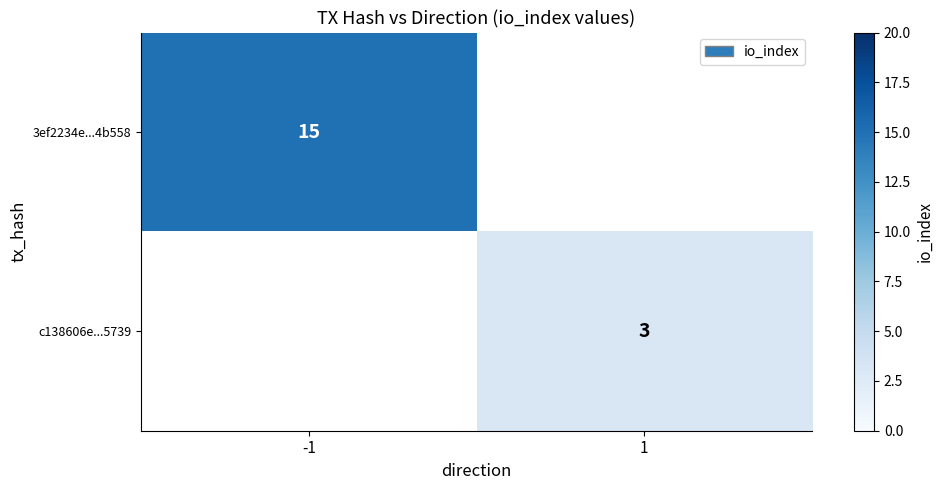

Which has a higher value, 1 or -1?

-1